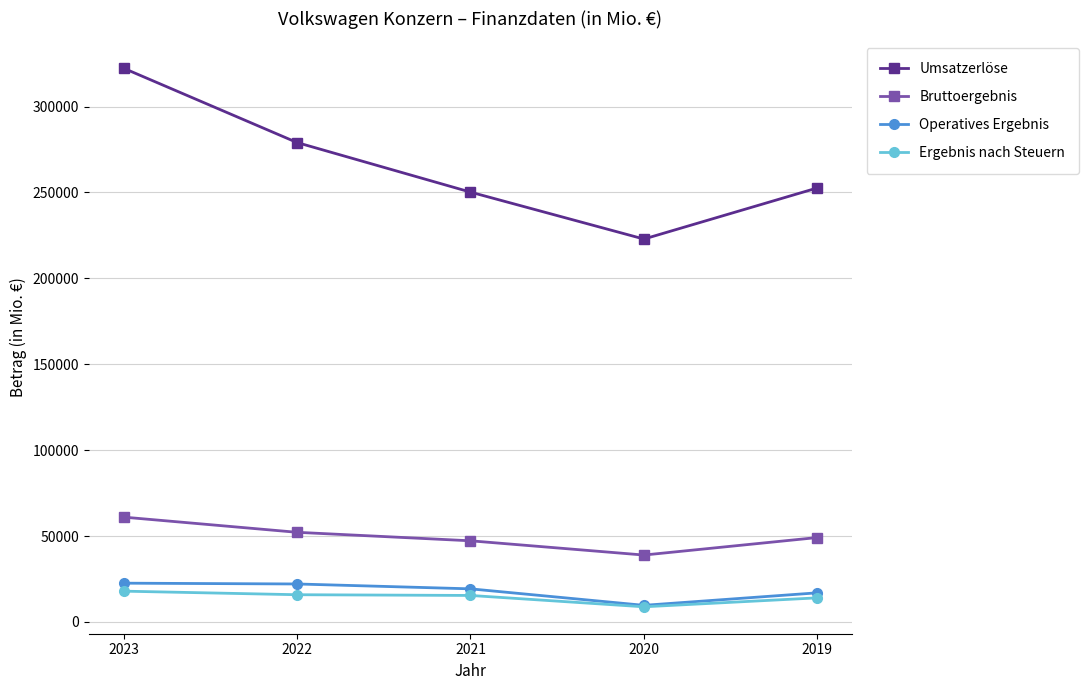

Which series has the largest total across all categories?

Umsatzerlöse